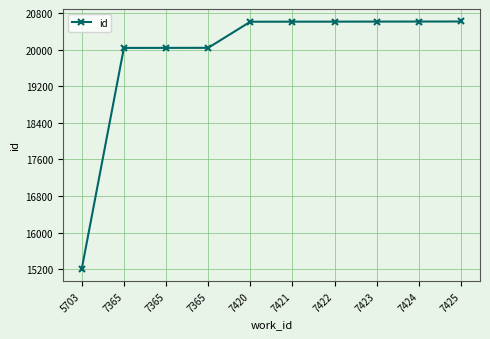

Which has a higher value, 7424 or 7365?

7424